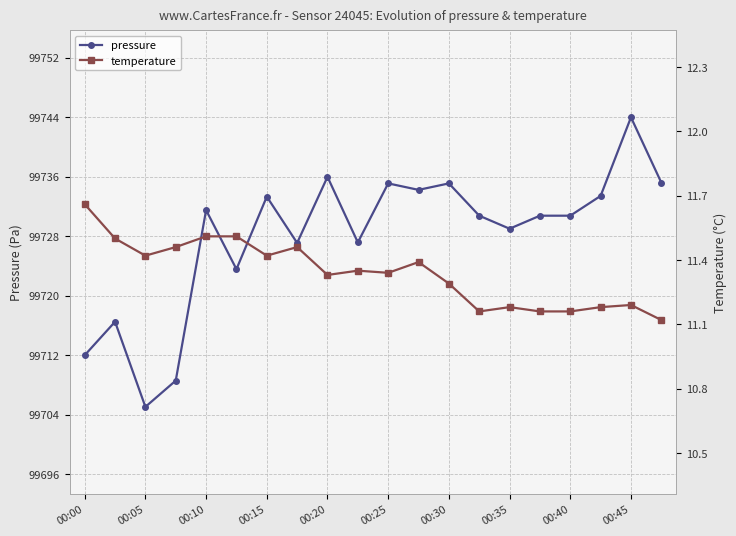

True or false: temperature and pressure intersect in this chart.

False